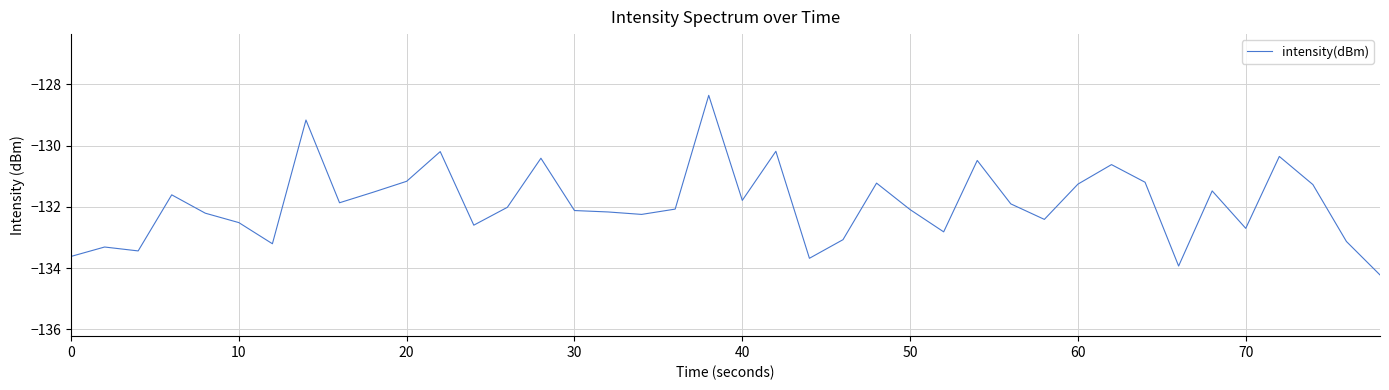

What is the difference between the maximum and minimum values?

5.9